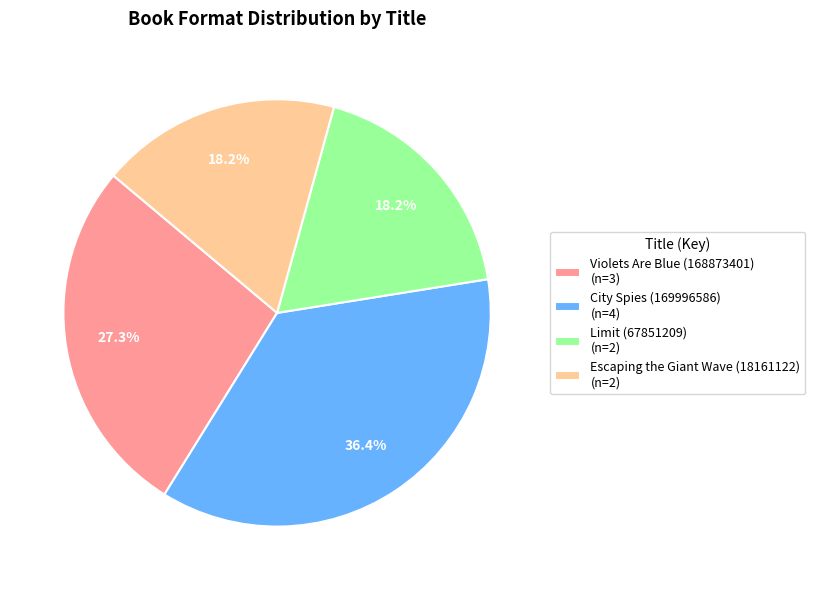

Which slice is the largest?

City Spies (169996586)